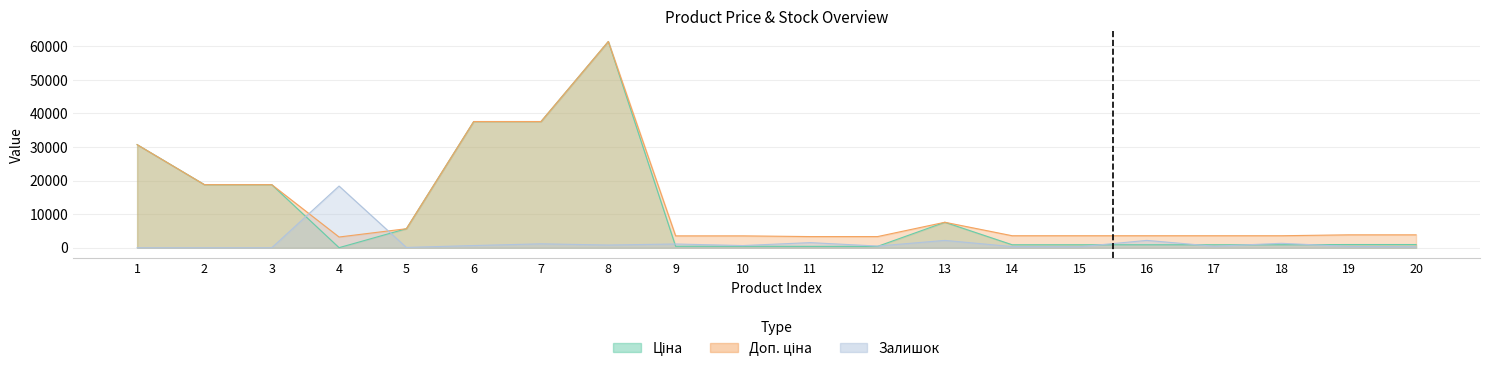

The value of Доп. ціна at 9 is 6235.0. True or false?

False